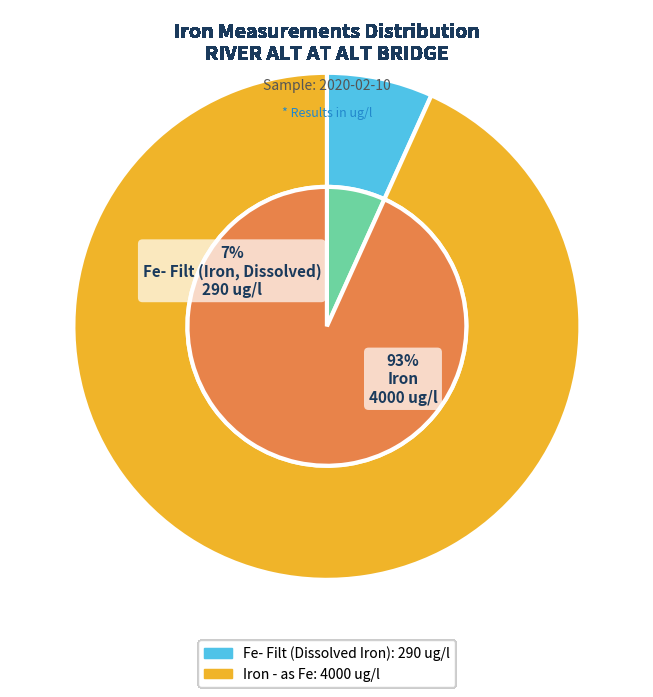

Does any single category account for the majority?

Yes